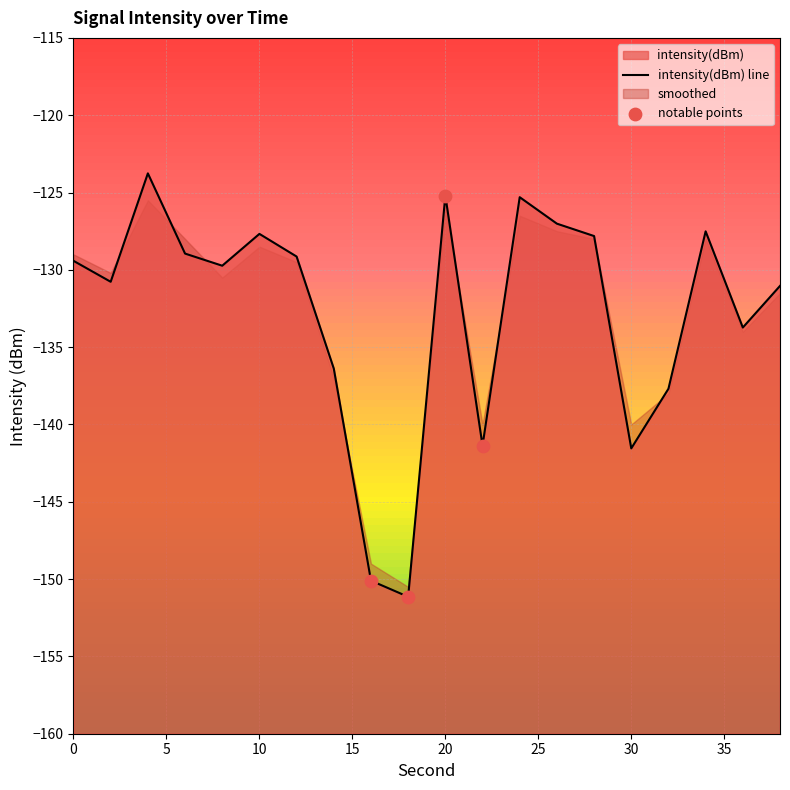

Between 28 and 38, which is larger?

28